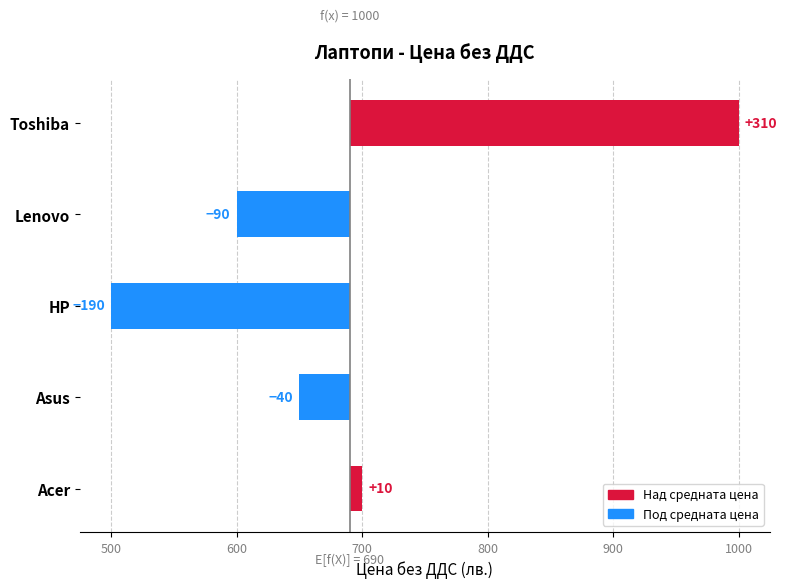

How many bars are there in total?

5